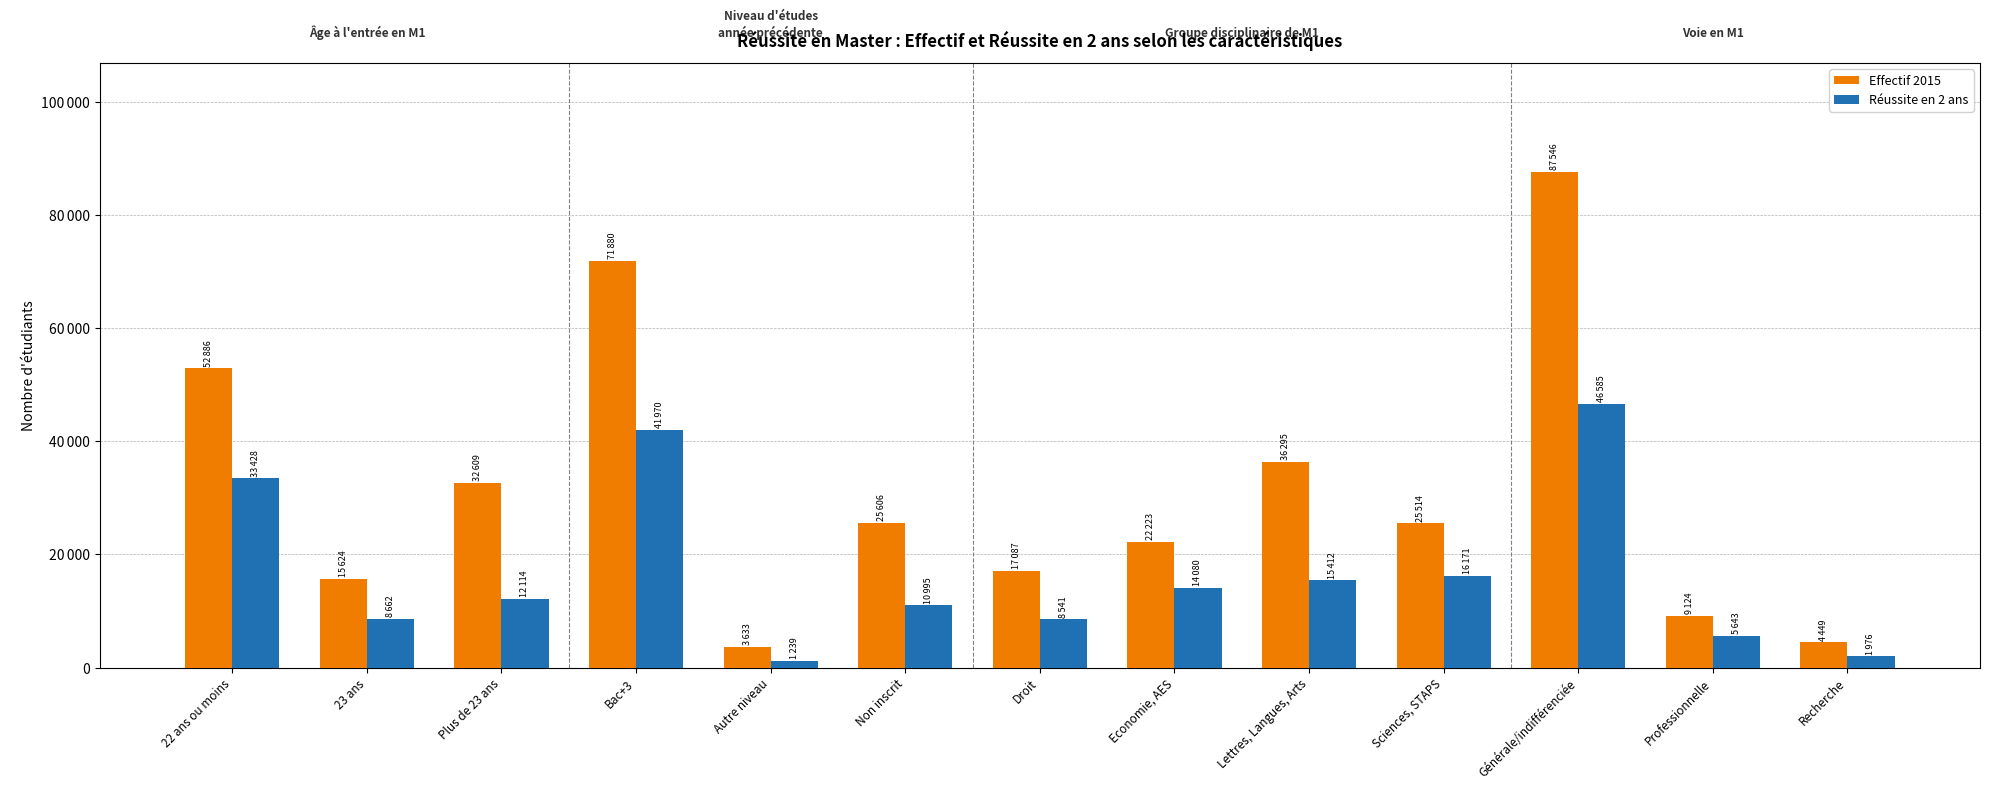

What are all the series names shown in the legend?

Effectif 2015, Réussite en 2 ans